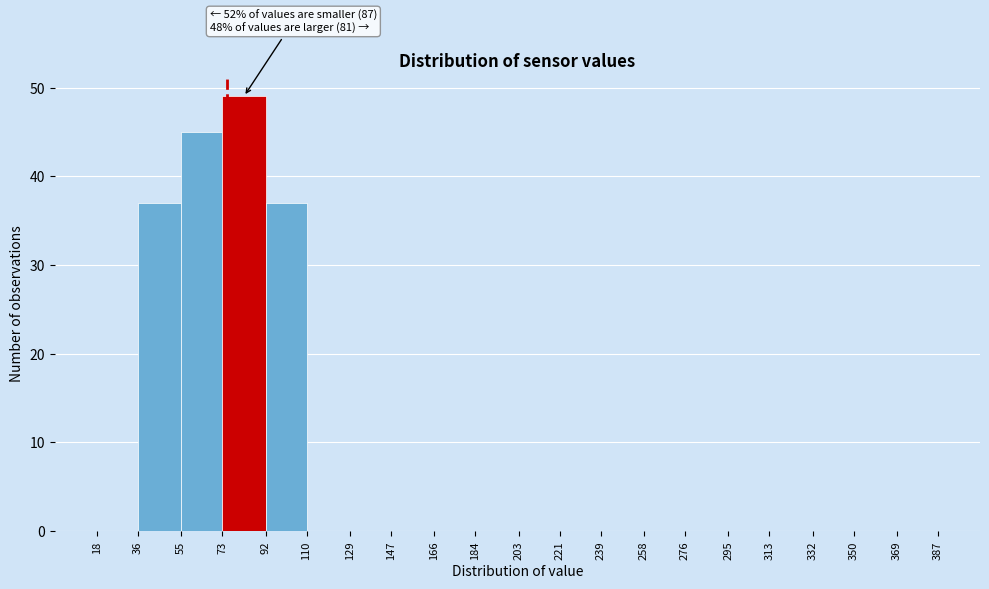

Which range on the x-axis has the tallest bar?

73 to 92